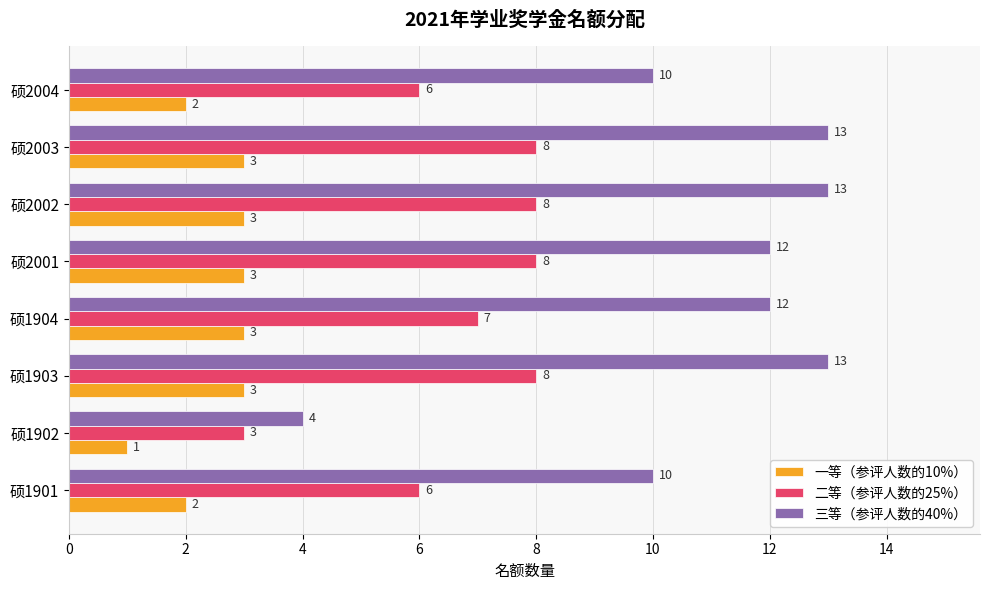

Rank the series by their average value, from highest to lowest.

三等（参评人数的40%）, 二等（参评人数的25%）, 一等（参评人数的10%）